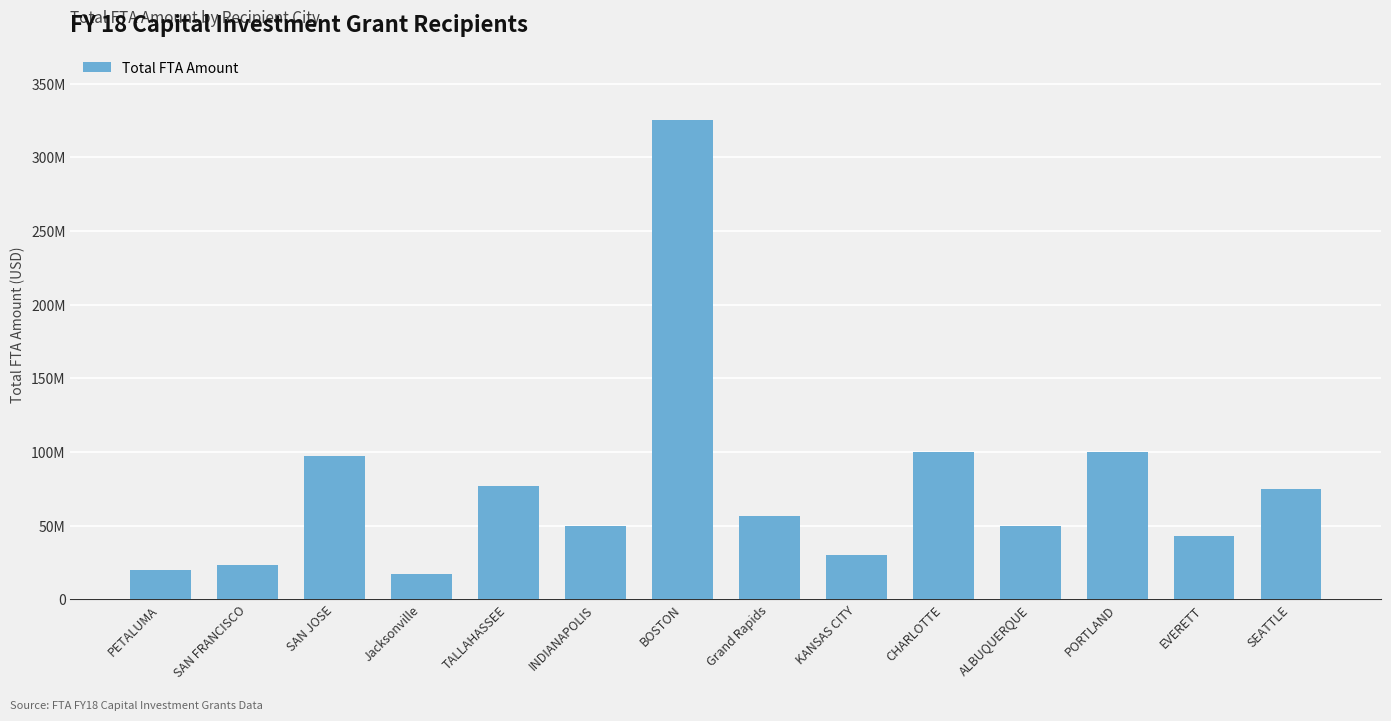

What position from the right is SAN FRANCISCO?

13